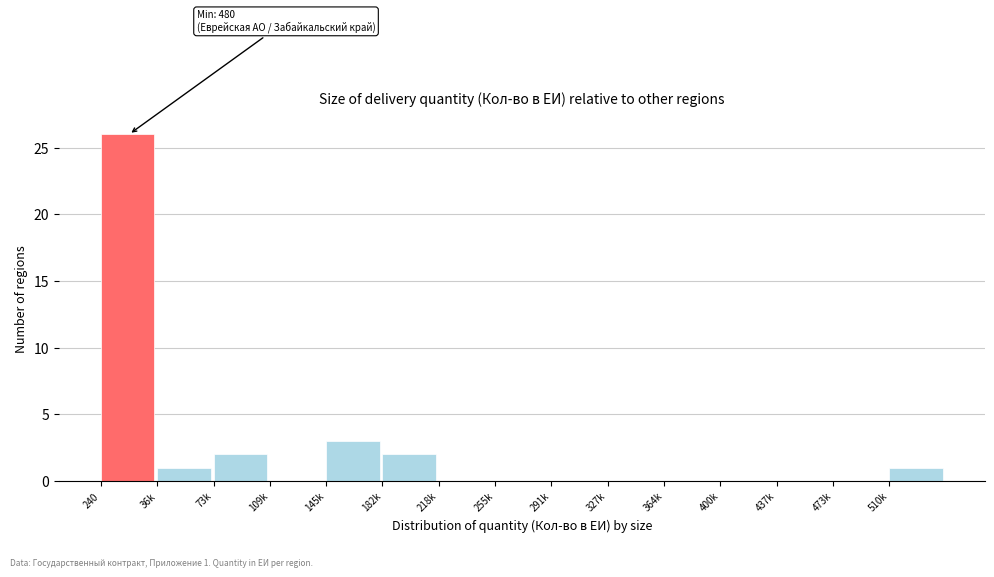

Reading right to left, transcribe all the data shown in this chart.

510k=1	473k=0	437k=0	400k=0	364k=0	327k=0	291k=0	255k=0	218k=0	182k=2	145k=3	109k=0	73k=2	36k=1	240=26